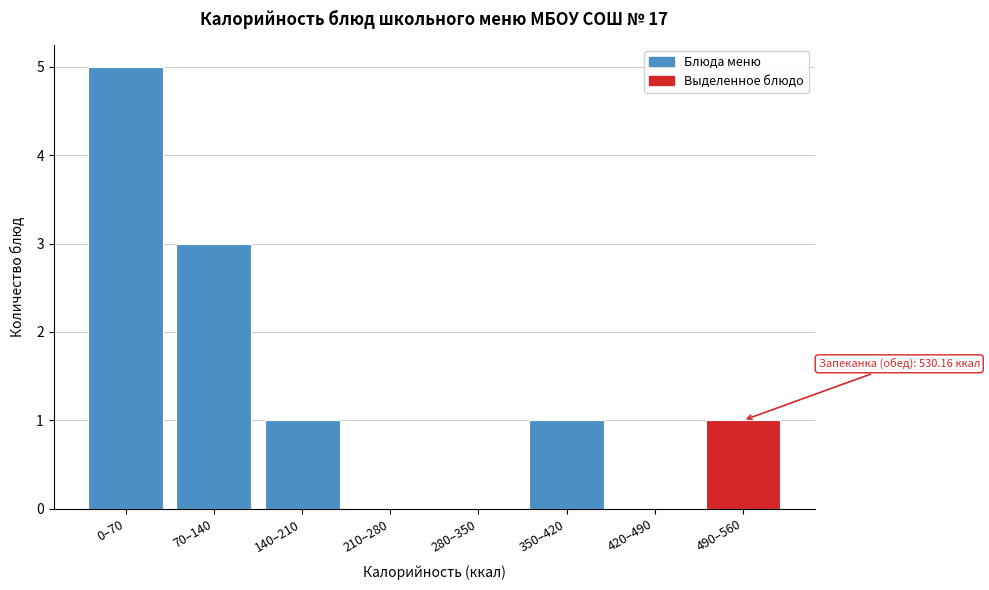

Reading right to left, what are all the values shown in this chart?

490–560=1	420–490=0	350–420=1	280–350=0	210–280=0	140–210=1	70–140=3	0–70=5